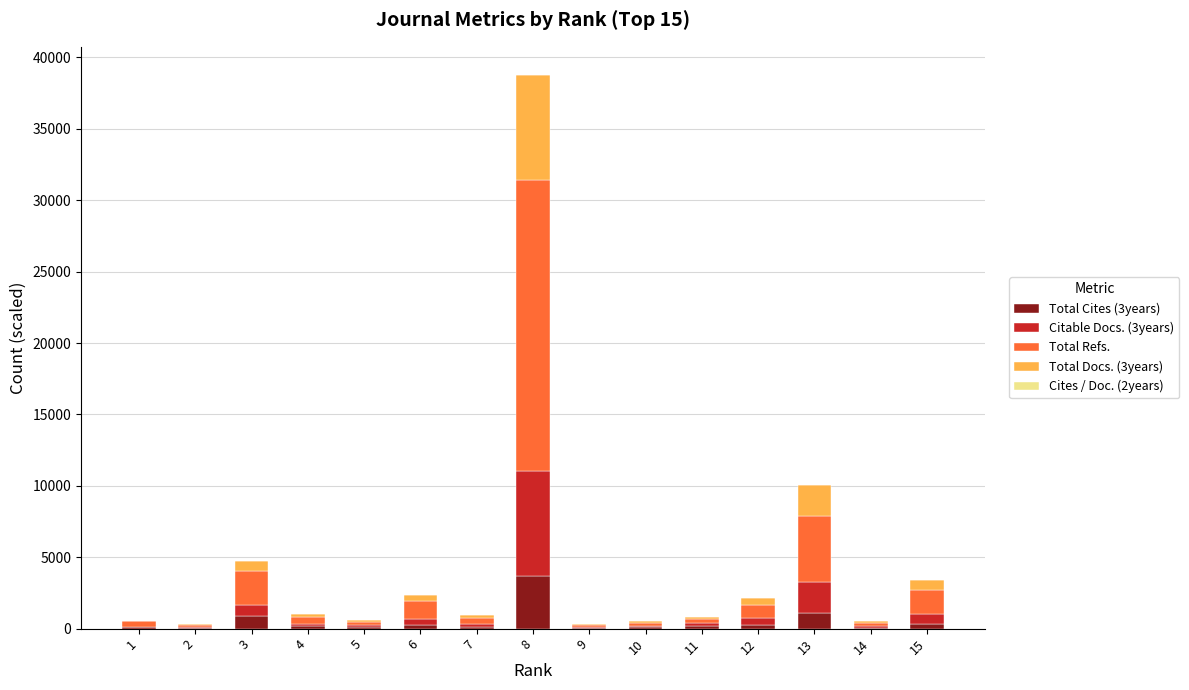

At which category is the sum across all series the highest?

8